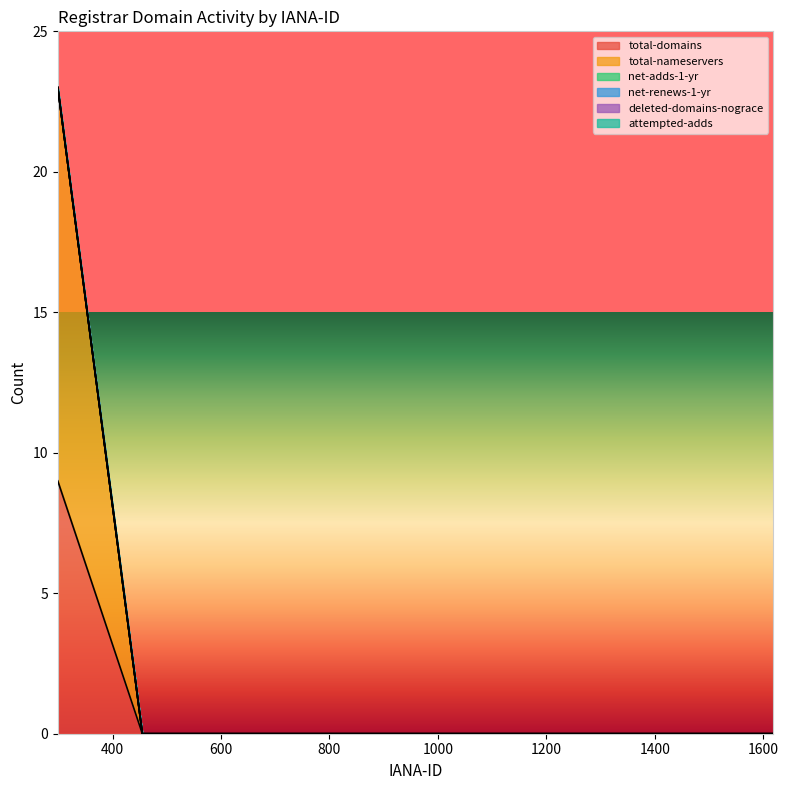

The value of attempted-adds at 976 is 0. True or false?

True